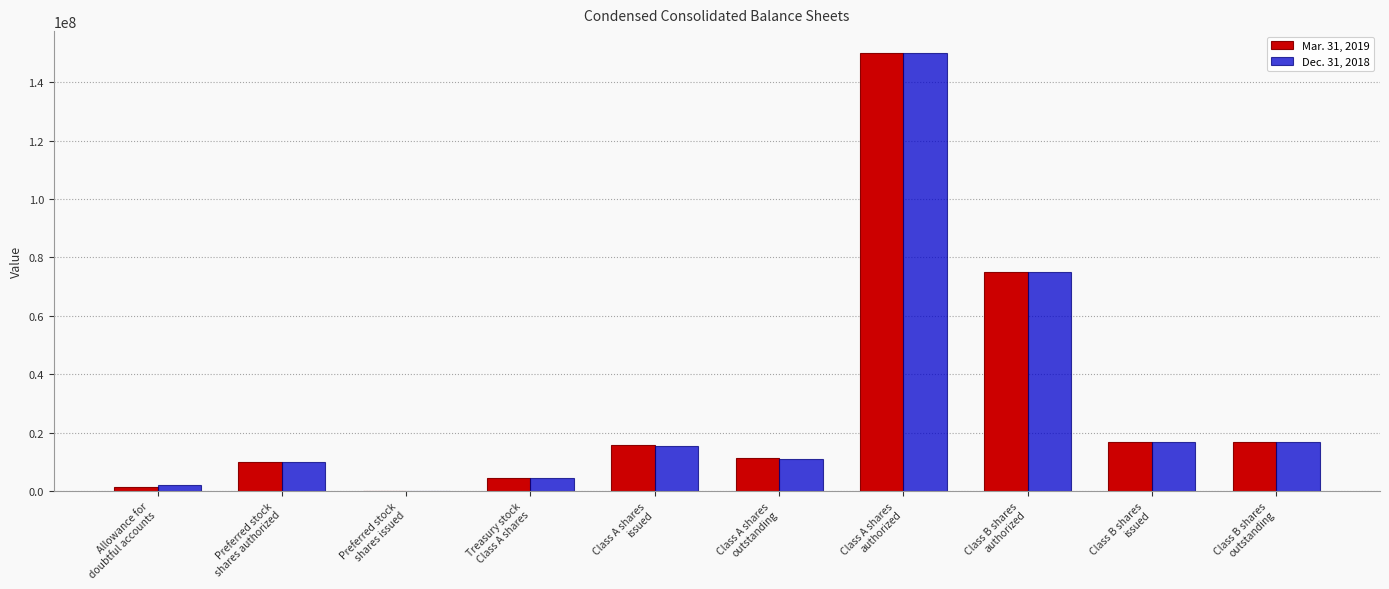

How many categories are shown in the chart?

10